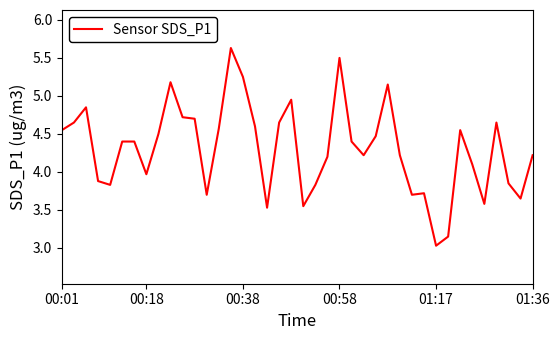

What is the difference between the maximum and minimum values?

2.6